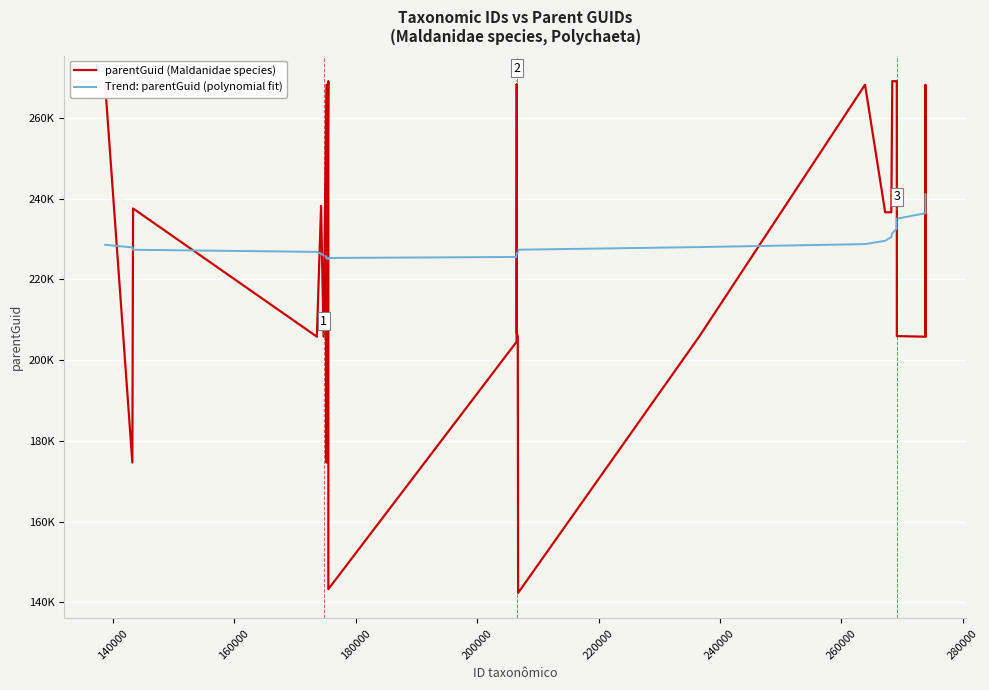

What are all the series names shown in the legend?

parentGuid (Maldanidae species), Trend: parentGuid (polynomial fit)